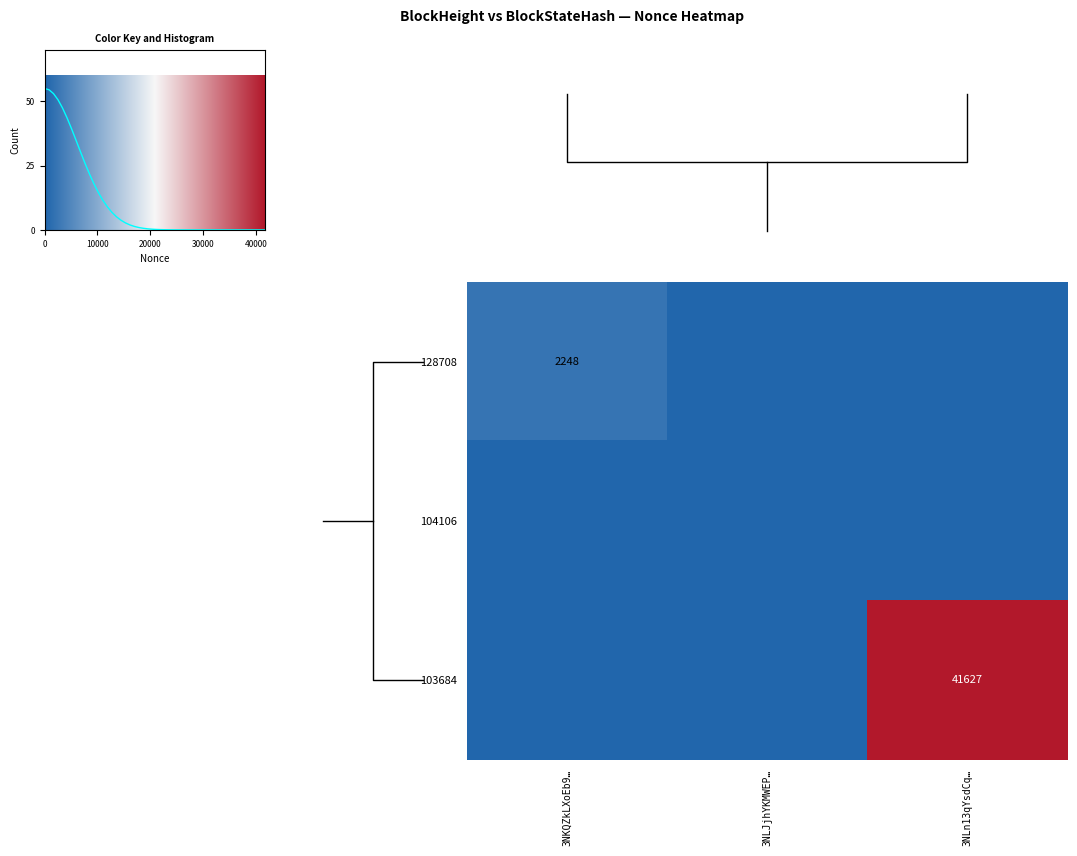

What is the maximum value for 128708?

2248